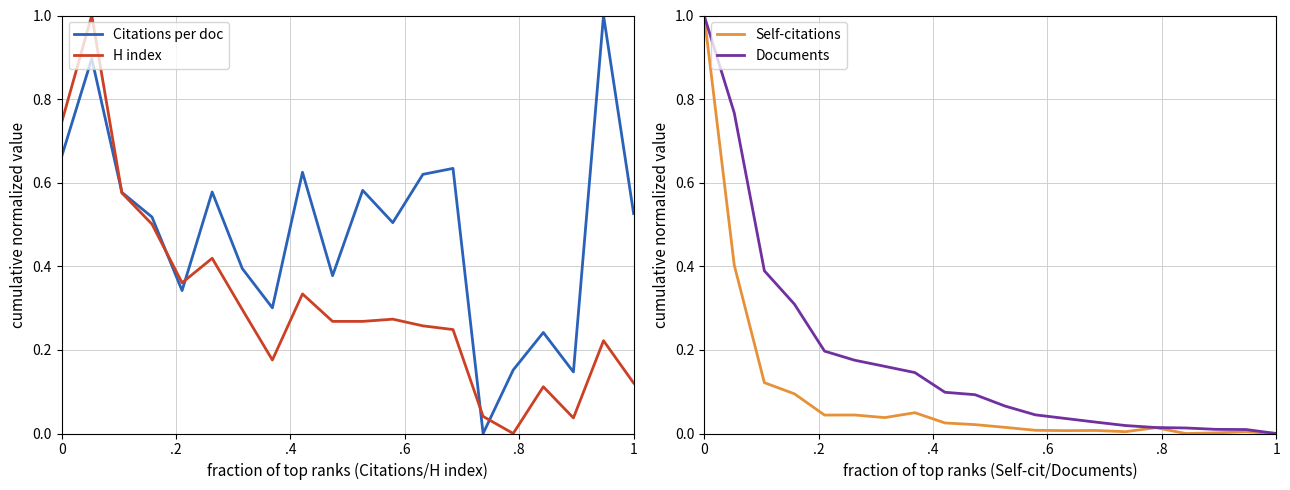

What is the label of the 5th point from the left?

.8